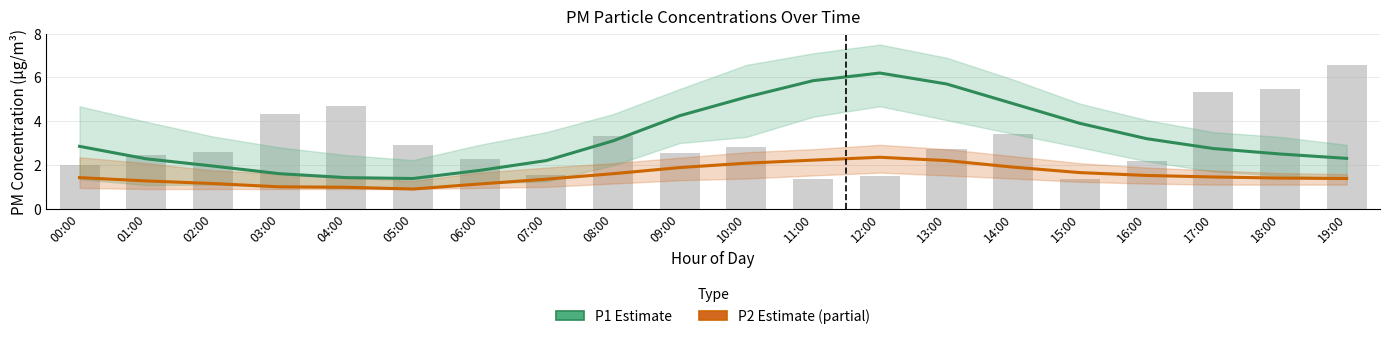

Rank the series by their average value, from highest to lowest.

P1 (Estimate), P2 (Estimate based on partial data)